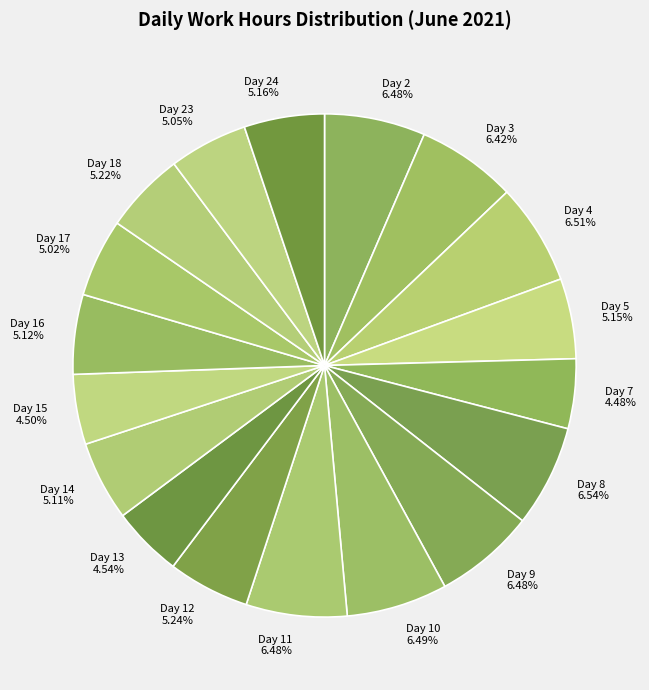

To the nearest percent, what is the average slice percentage?

6%